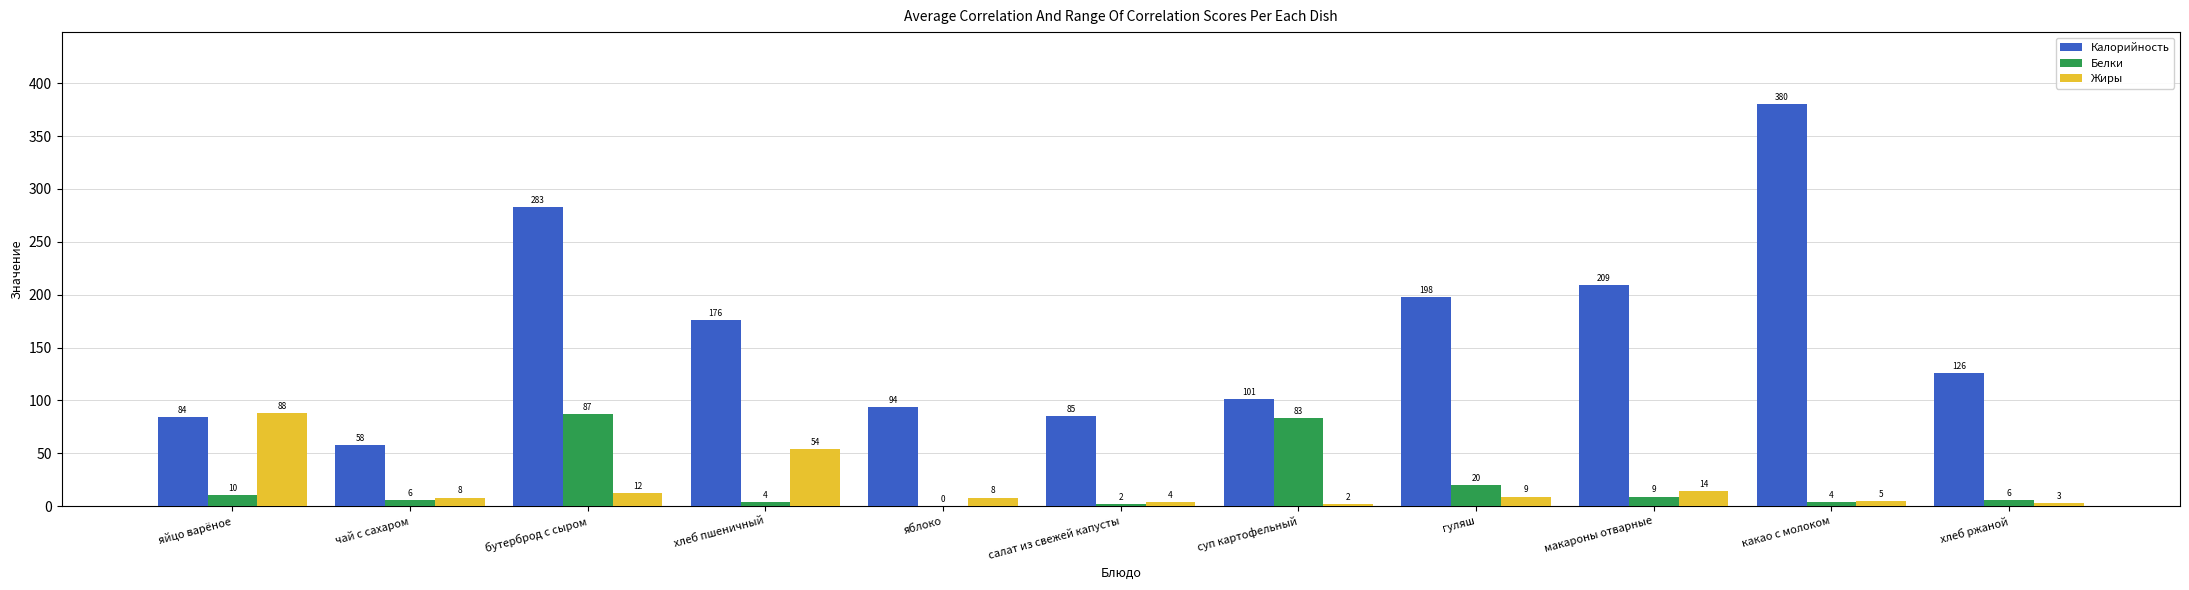

Between яблоко and какао с молоком, which series saw the biggest shift?

Калорийность